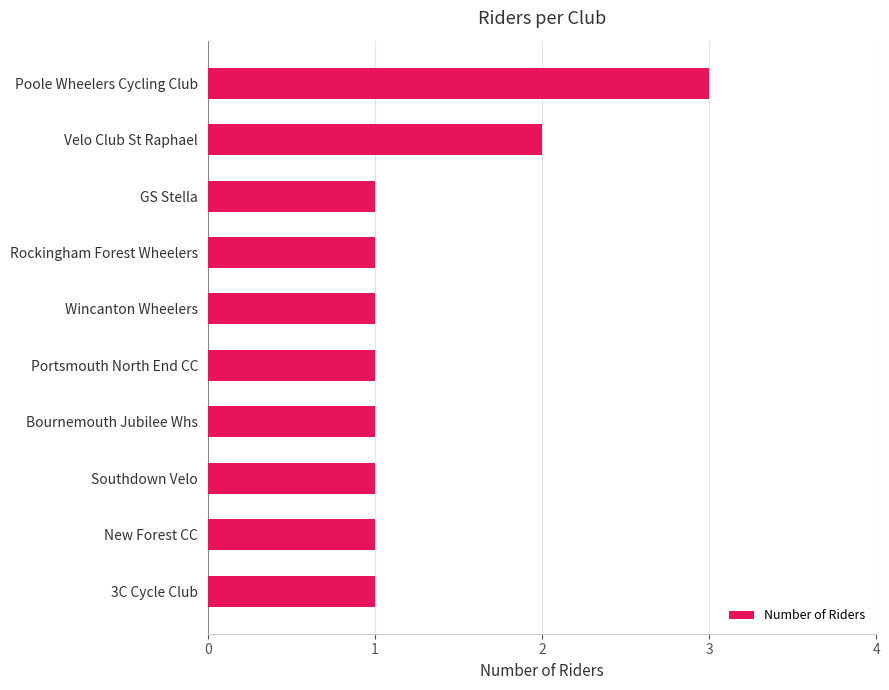

What is the greatest value displayed?

3